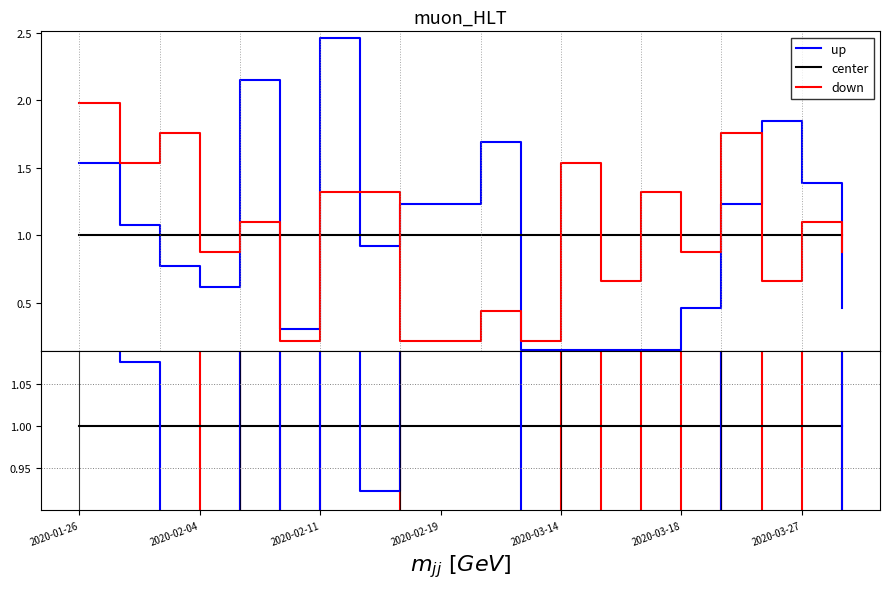

The center series shows 1.5 at 14. True or false?

False